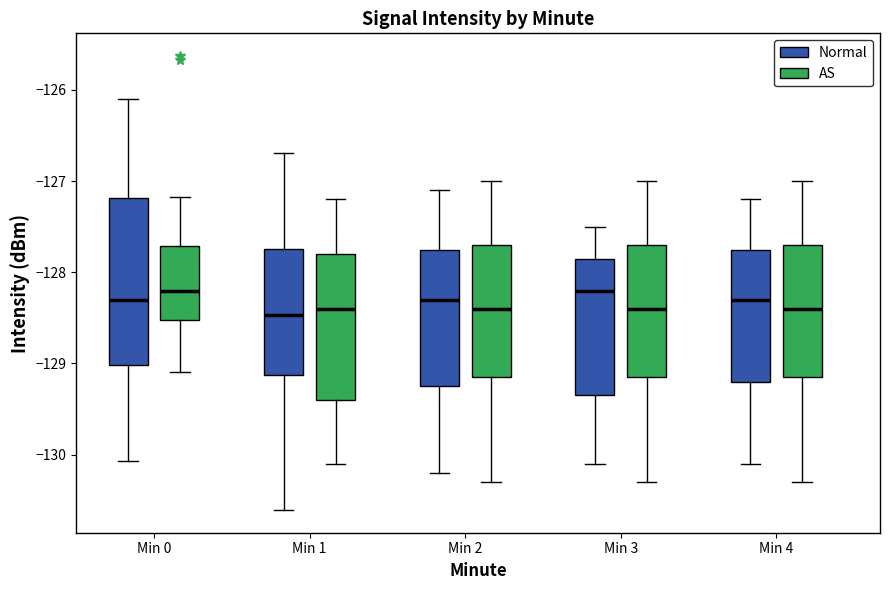

Which box is the tallest, from its lower edge to its upper edge?

Min 0 (Normal)